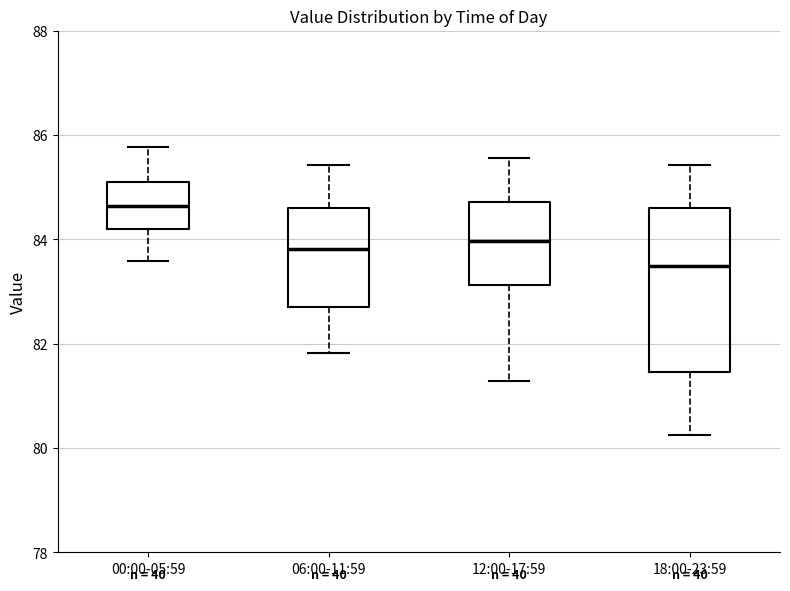

Reading left to right, transcribe this box plot: for each box, give where its median line is, the range the box spans, and where its two whiskers end, as read against the y-axis. The values are not printed on the chart, so give them approximately, as read against the axis.

00:00-05:59: median 84.6, box 84.2 to 85.2, whiskers 83.6 to 85.8
06:00-11:59: median 83.8, box 82.8 to 84.6, whiskers 81.8 to 85.4
12:00-17:59: median 84.0, box 83.2 to 84.8, whiskers 81.2 to 85.6
18:00-23:59: median 83.4, box 81.4 to 84.6, whiskers 80.2 to 85.4